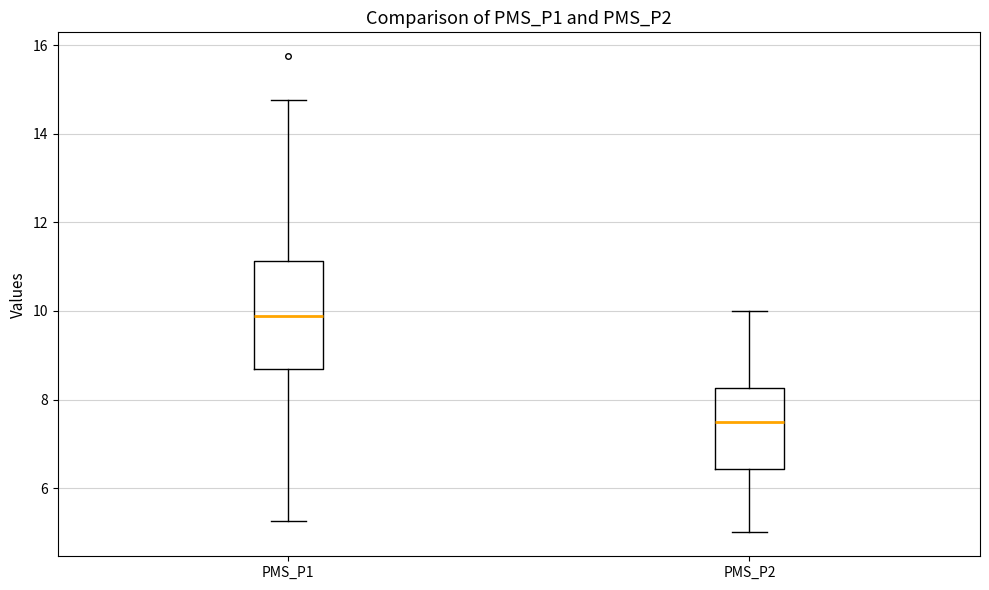

Reading left to right, read every box against the y-axis: the position of its median line, the range the box covers, and the ends of its whiskers. The values are not printed on the chart, so give them approximately, as read against the axis.

PMS_P1: median 9.8, box 8.6 to 11.2, whiskers 5.2 to 14.8
PMS_P2: median 7.6, box 6.4 to 8.2, whiskers 5.0 to 10.0